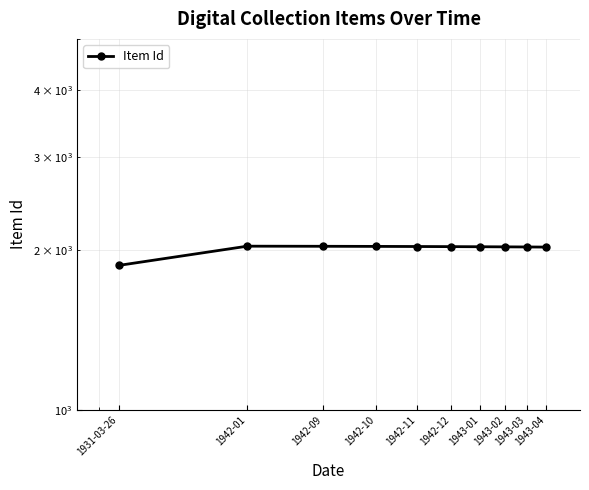

Reading right to left, transcribe all the data shown in this chart.

2026	2027	2028	2029	2030	2031	2032	2033	2034	1871